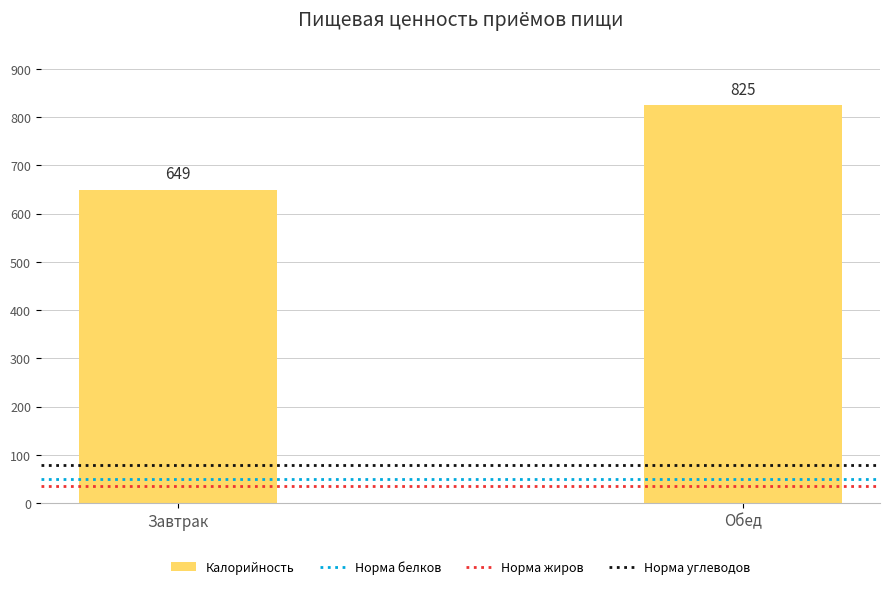

What is the change in value from Завтрак to Обед?

+176